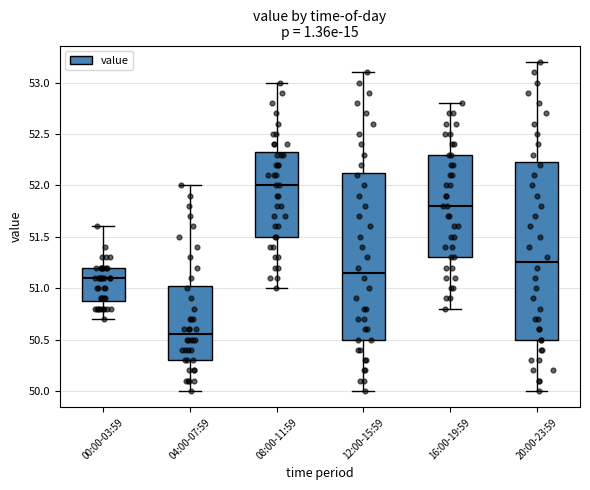

Which box's median line is the highest?

08:00-11:59